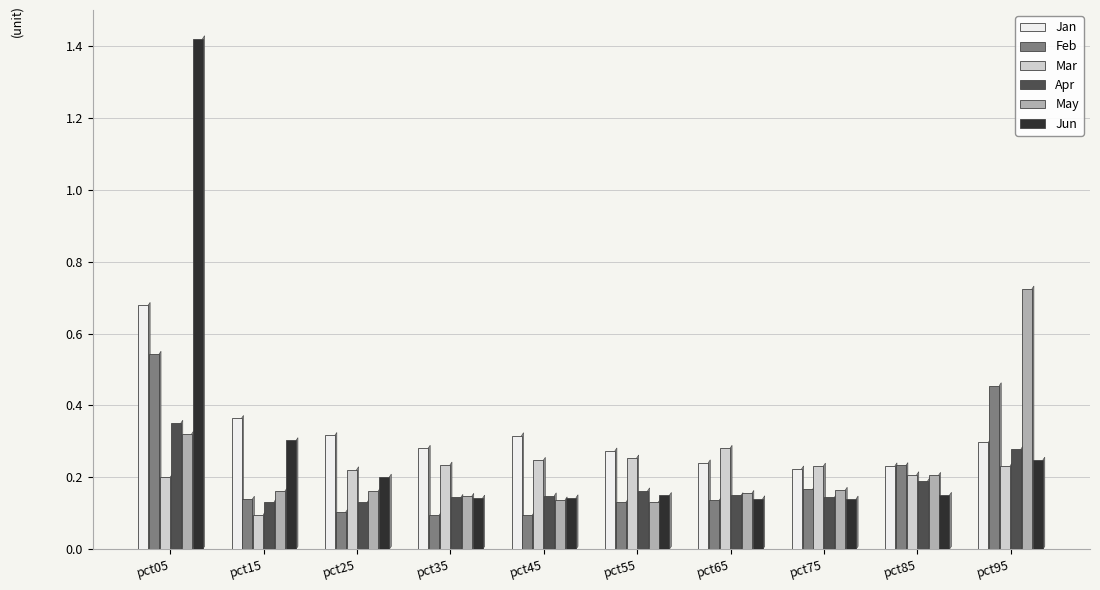

Count the May values in the range 0 to 1.

10